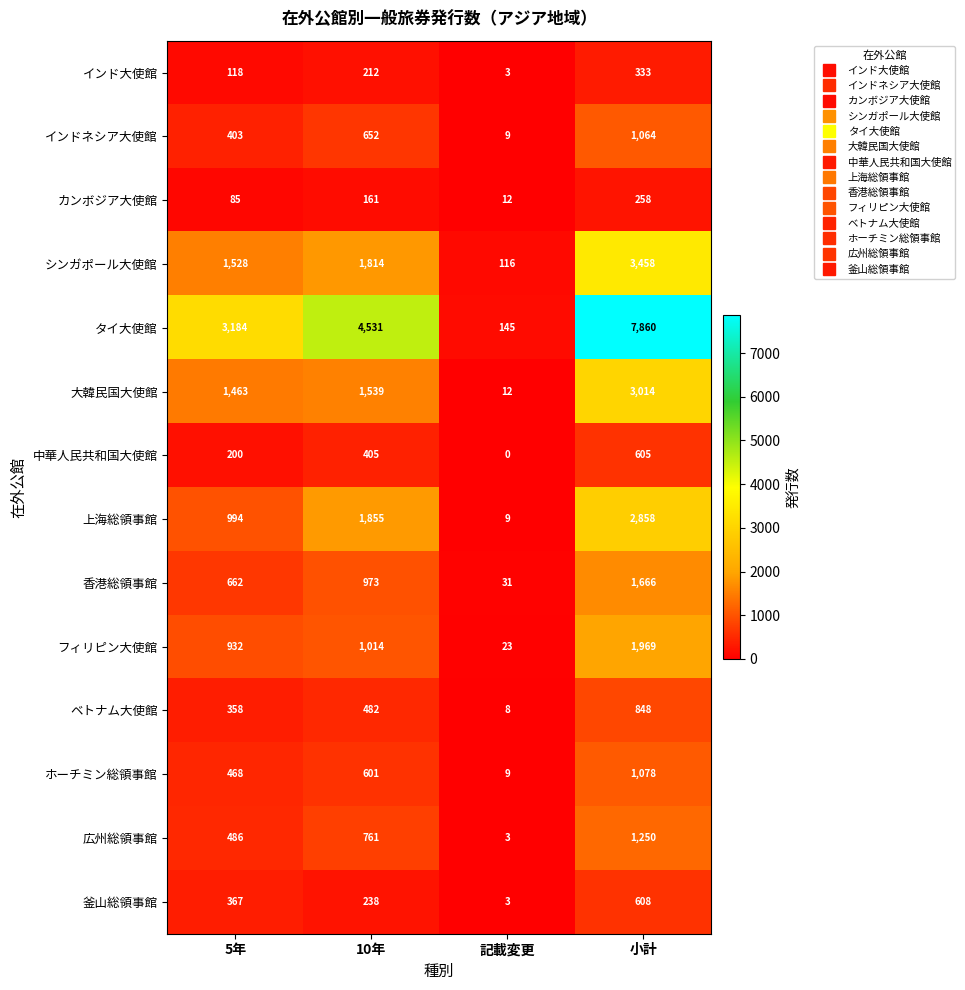

What is the spread (max minus min) of values at 10年?

4370